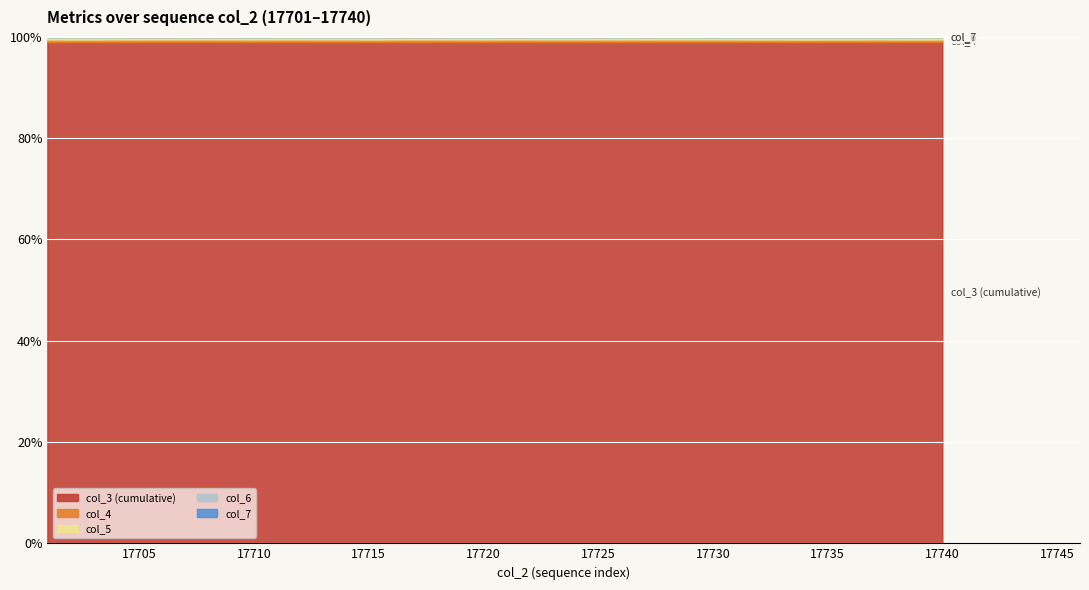

Rank the categories by col_4 value from lowest to highest.

17734, 17739, 17732, 17715, 17736, 17735, 17703, 17702, 17740, 17738, 17710, 17726, 17733, 17737, 17723, 17719, 17720, 17729, 17731, 17724, 17713, 17728, 17704, 17707, 17714, 17716, 17730, 17725, 17711, 17712, 17727, 17705, 17722, 17706, 17721, 17701, 17709, 17708, 17718, 17717